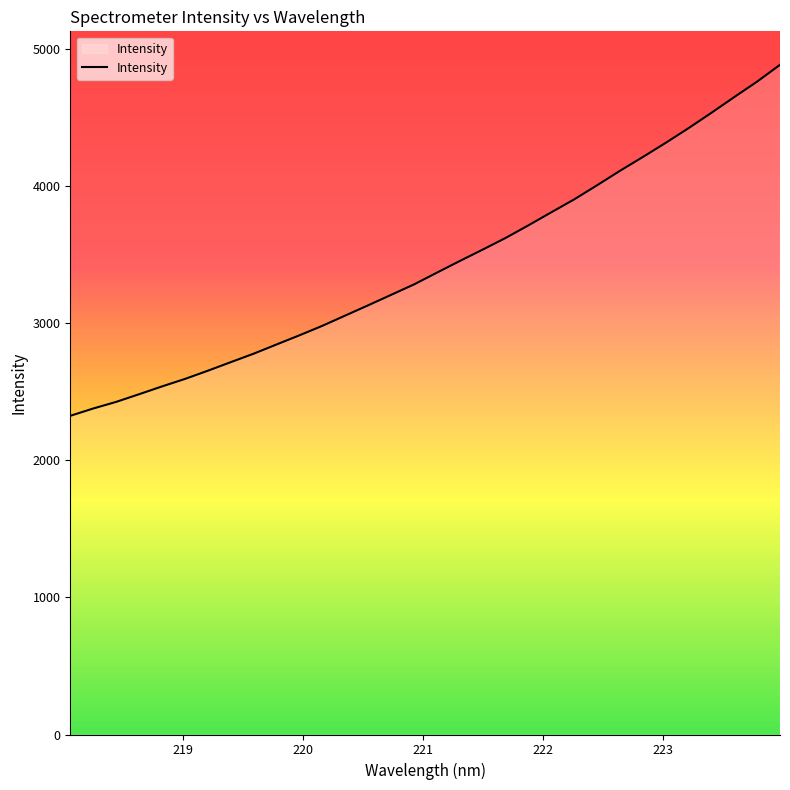

What is the smallest value displayed?

2323.6